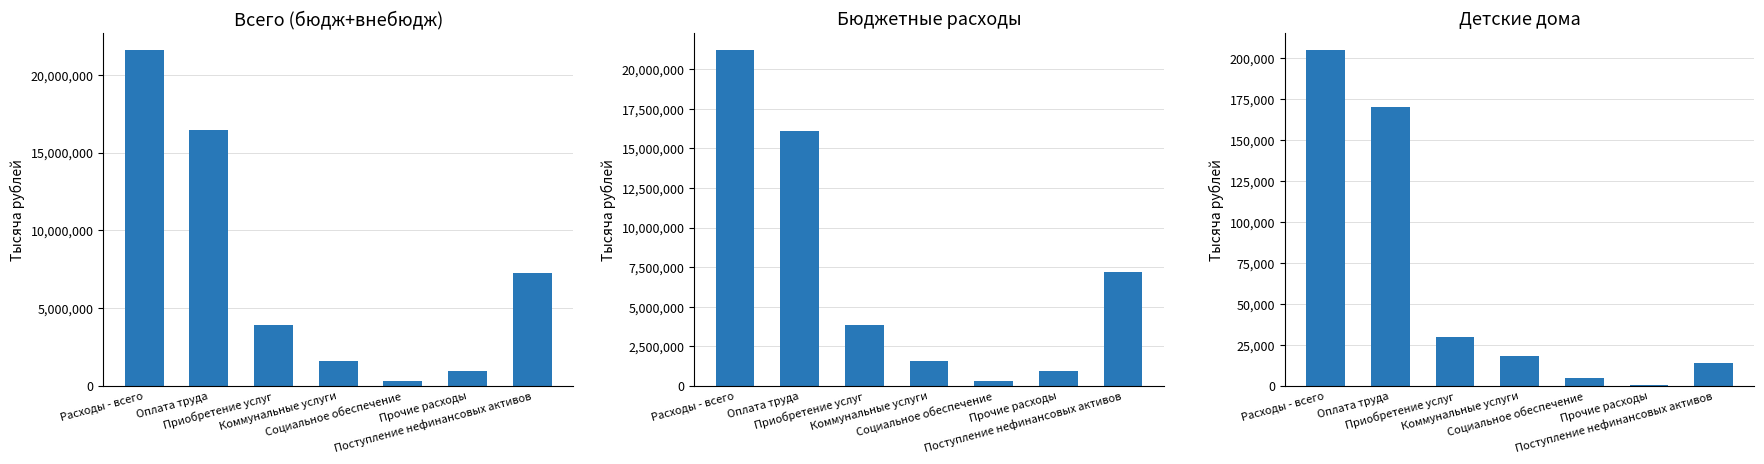

What is the sum of the Всего (бюдж+внебюдж) values at Расходы - всего and Приобретение услуг?

25520774